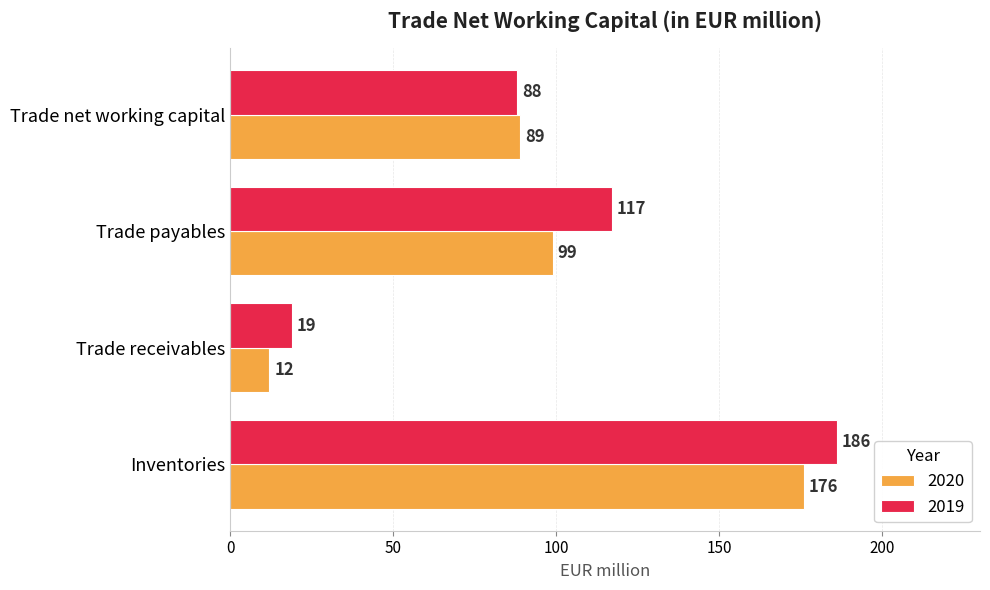

At Trade receivables, list the series in order from smallest to largest.

2020, 2019